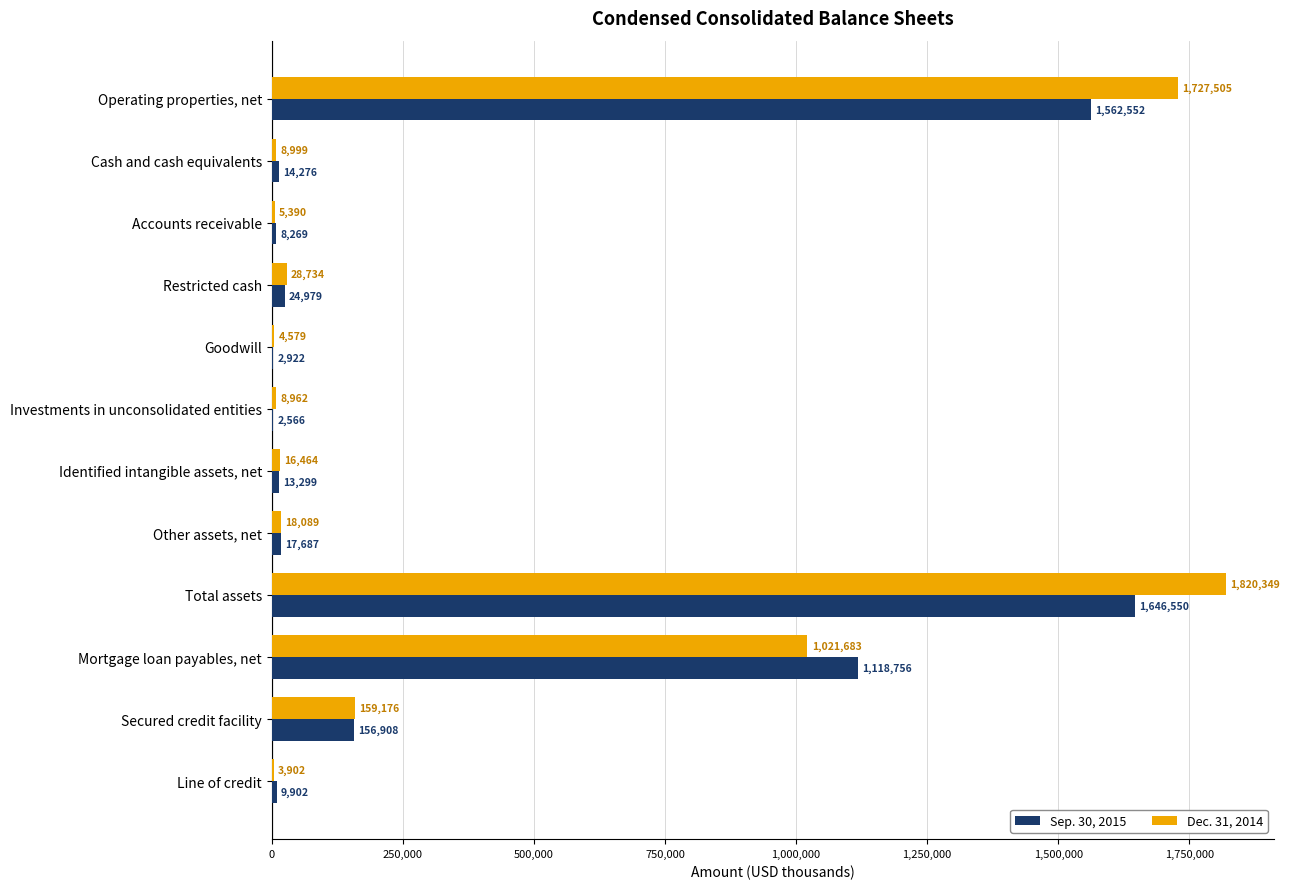

What are all the series names shown in the legend?

Sep. 30, 2015, Dec. 31, 2014